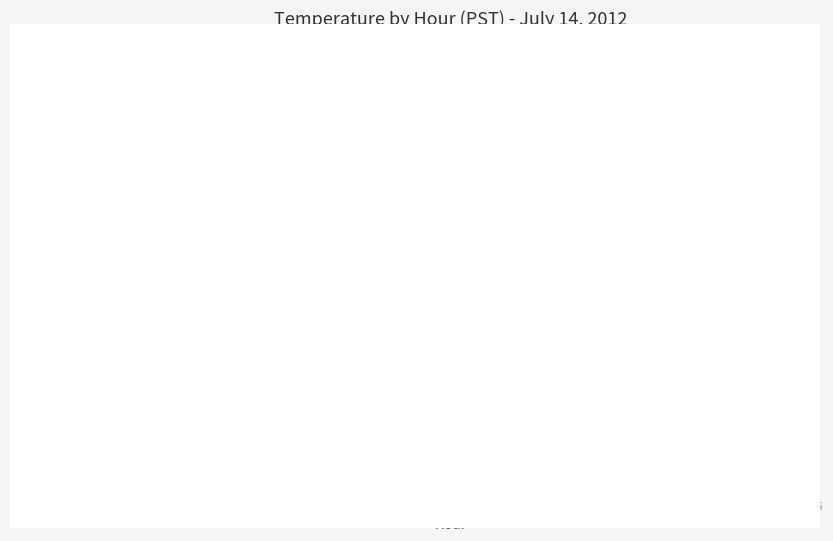

What is the sum of all Min Temp values?

151.0